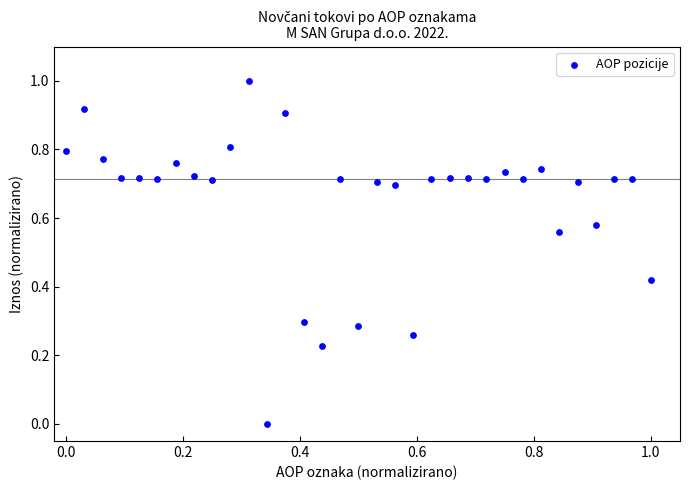

What is the range of X values (max minus min)?

1.0